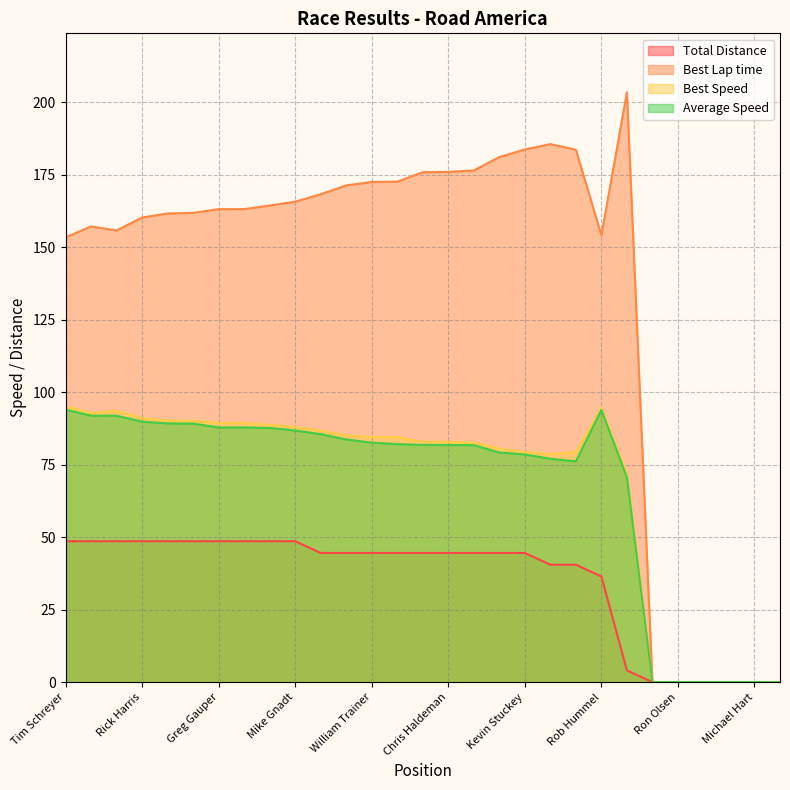

At which label does Best Lap time first exceed 163?

Greg Gauper